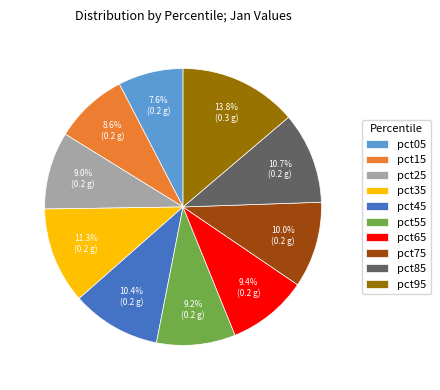

To the nearest percent, what is the average slice percentage?

10%